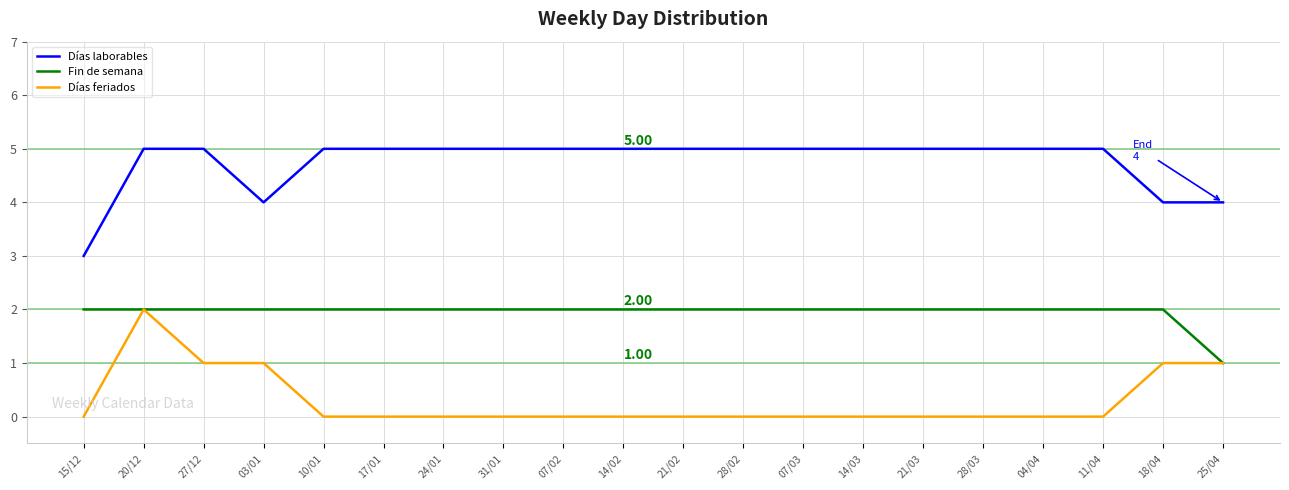

What is the spread (max minus min) of values at 07/03?

5